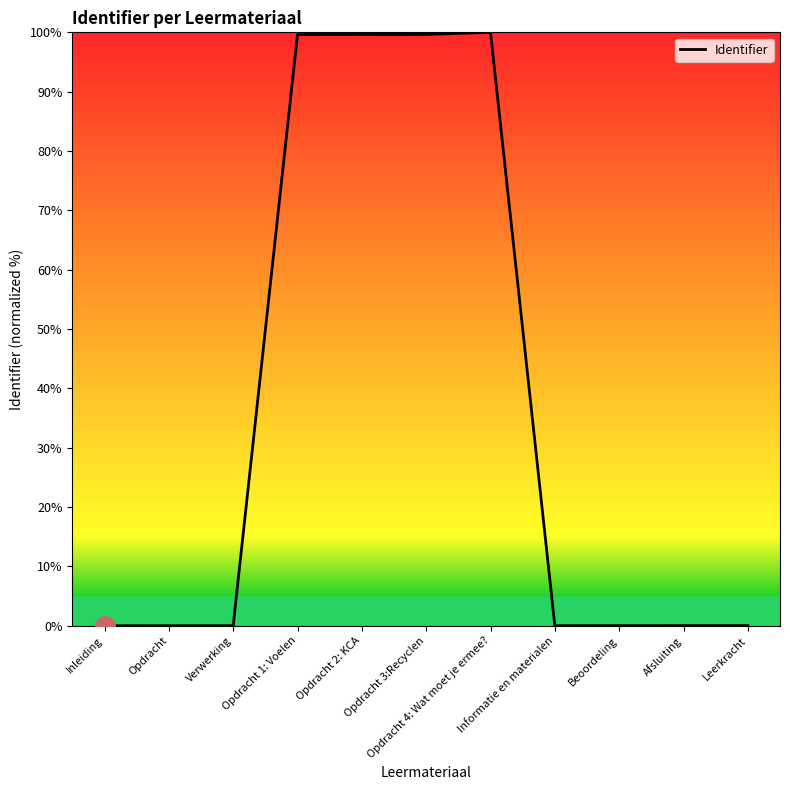

What is the greatest value displayed?

100.0